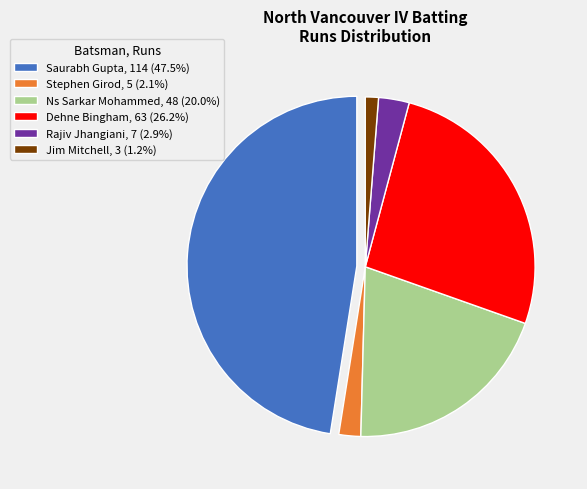

What is the ratio of the value at Ns Sarkar Mohammed, 48 (20.0%) to the value at Stephen Girod, 5 (2.1%)?

9.6